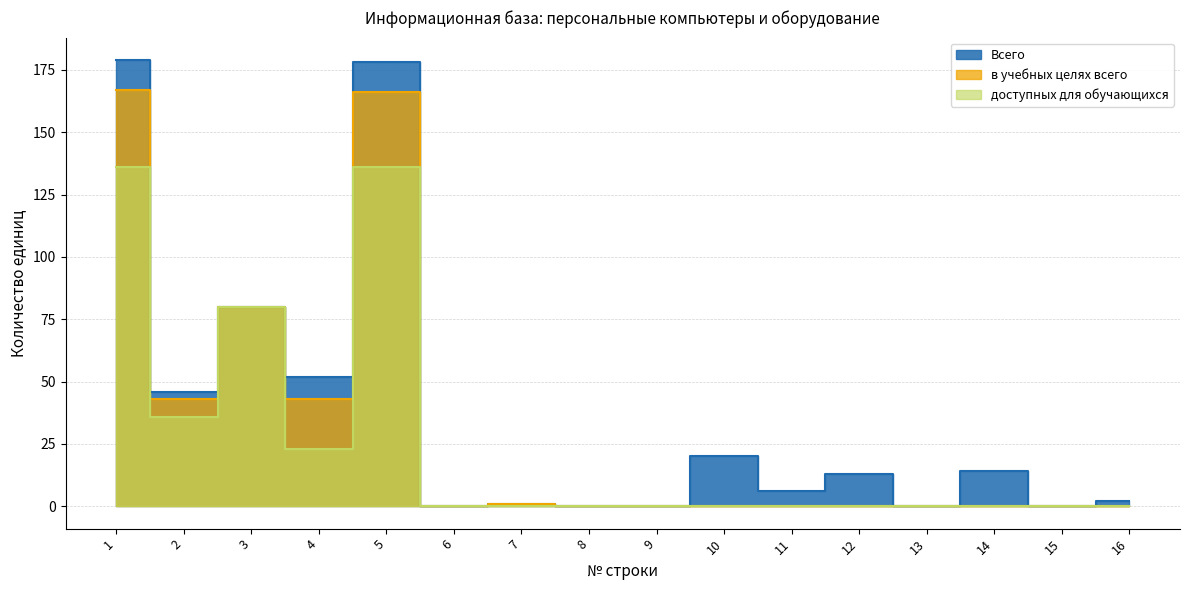

What is the highest value of the Всего series?

179